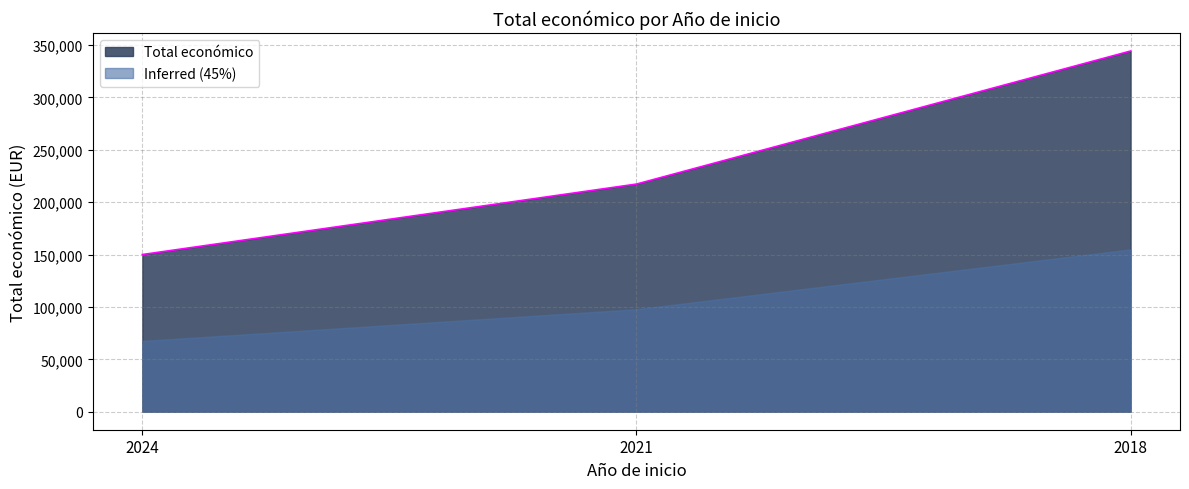

At which category does the chart reach its peak across all series?

2018